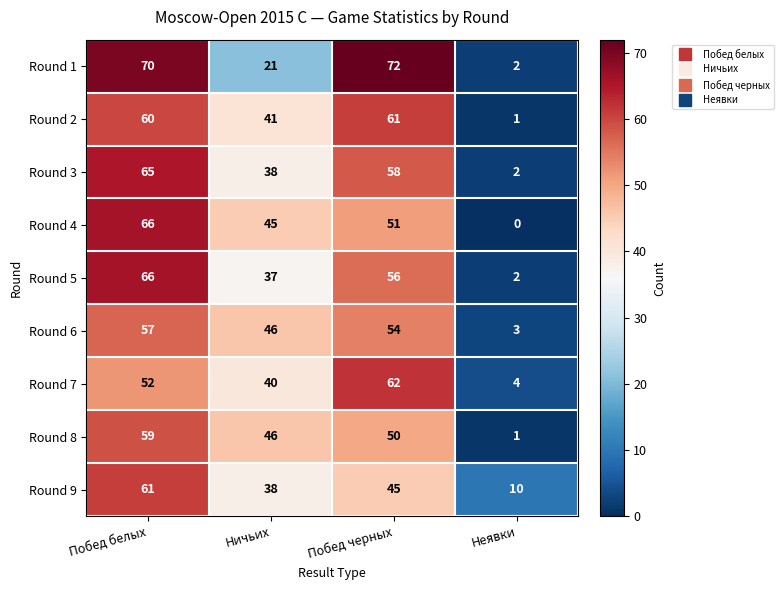

How many data points in Round 9 are less than 45?

2